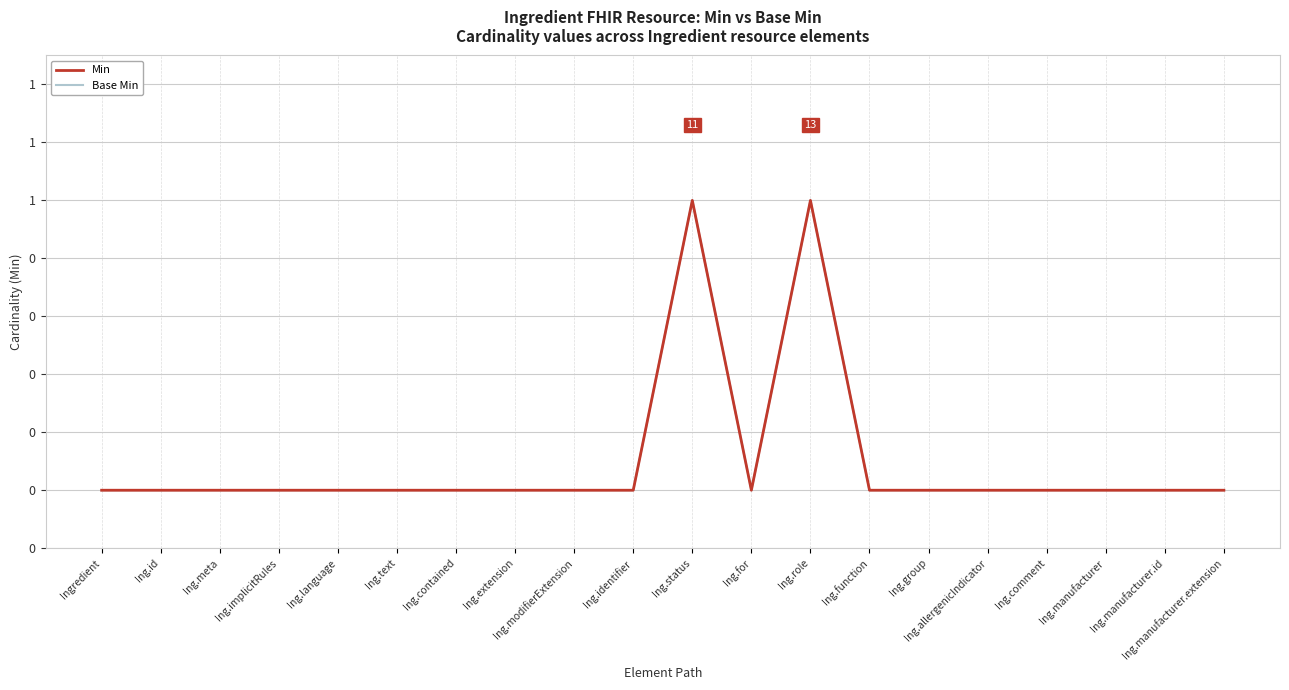

True or false: Base Min and Min intersect in this chart.

False